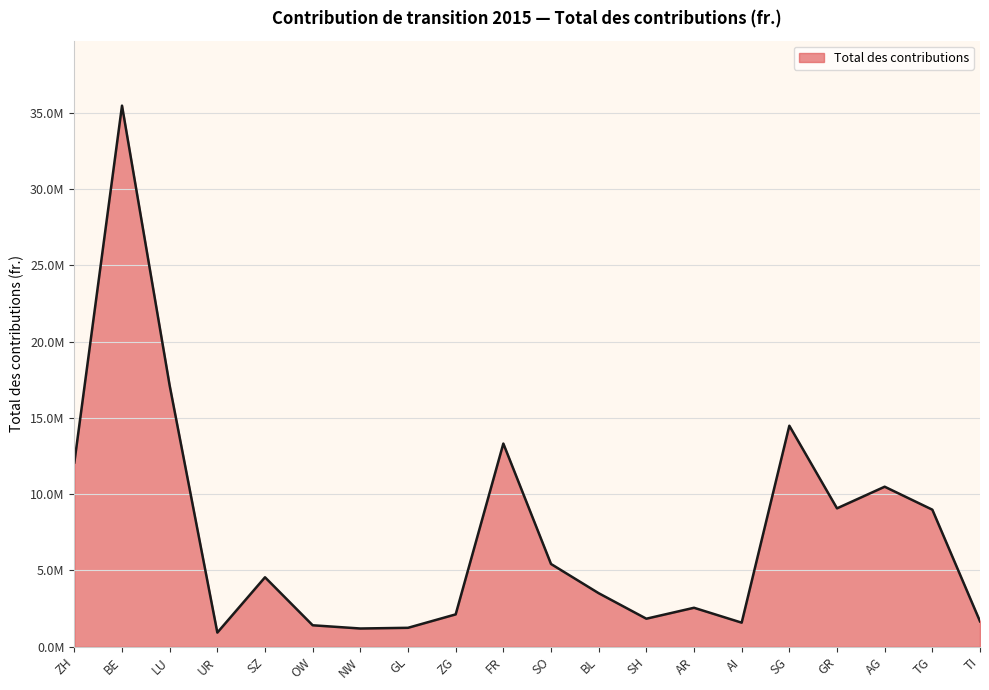

The value at AG is 10486424. True or false?

True